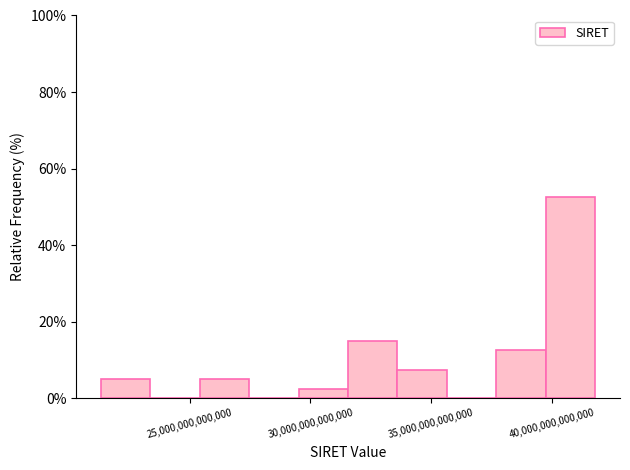

Which range on the x-axis has the tallest bar?

39500000000000 to 42000000000000